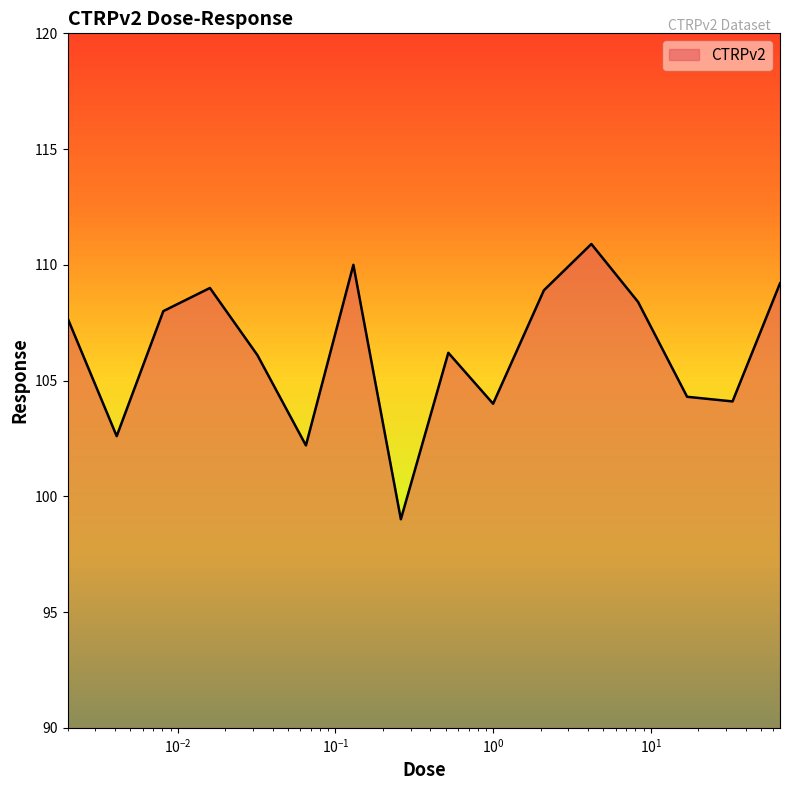

What is the minimum value shown in the chart?

99.0